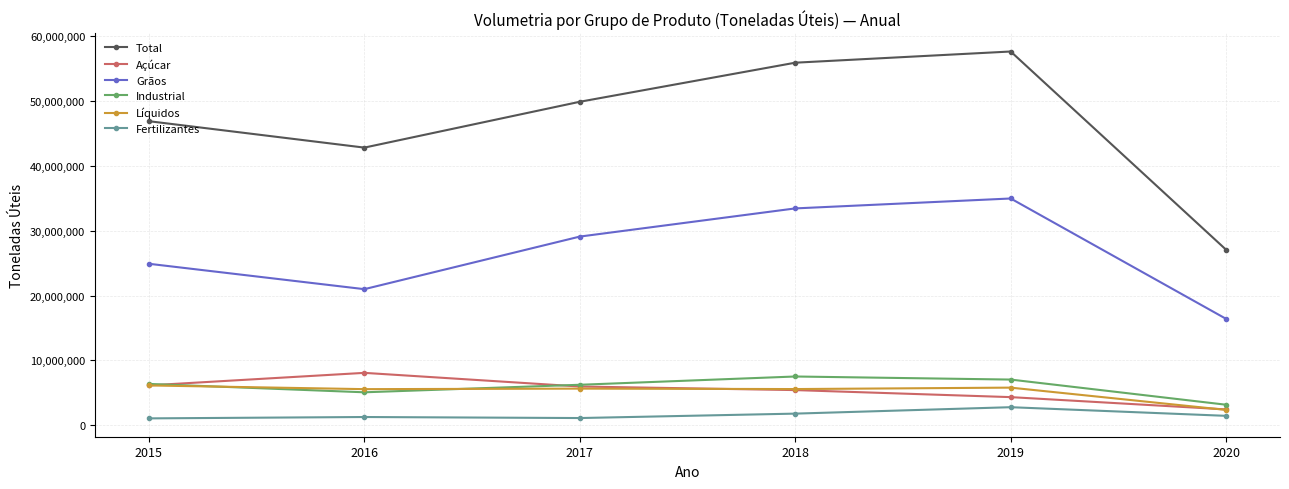

What is the value of the Industrial point at the 4th from the left?

7510581.0